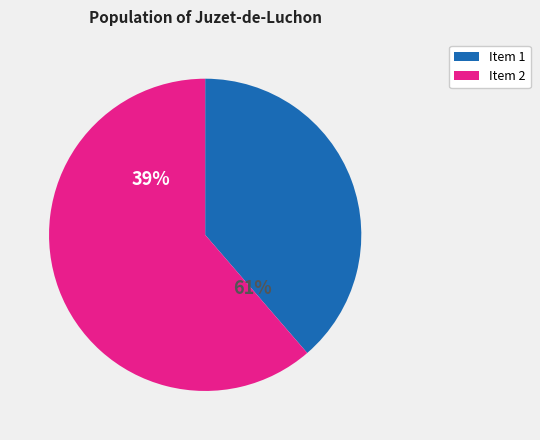

How many slices are in this pie chart?

2